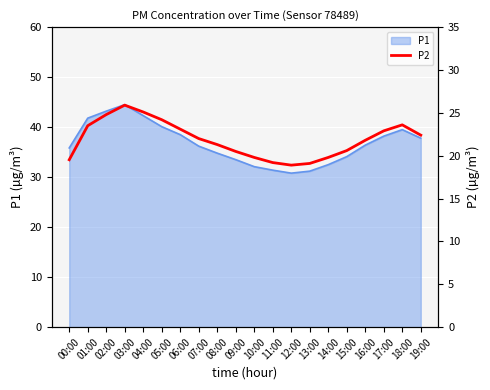

How many lines are shown in the chart?

1